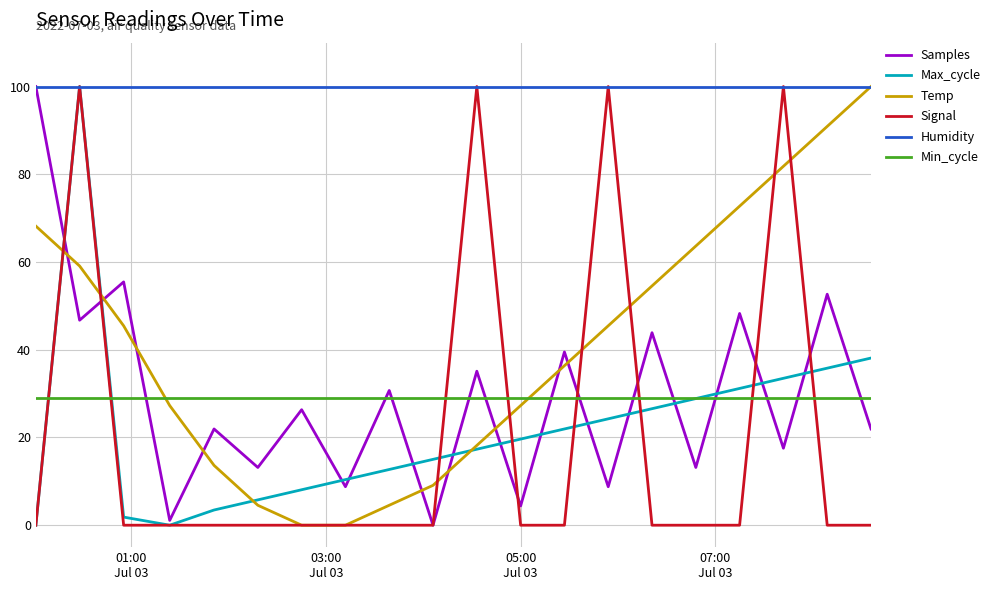

What is the sum of all Signal values?

400.0